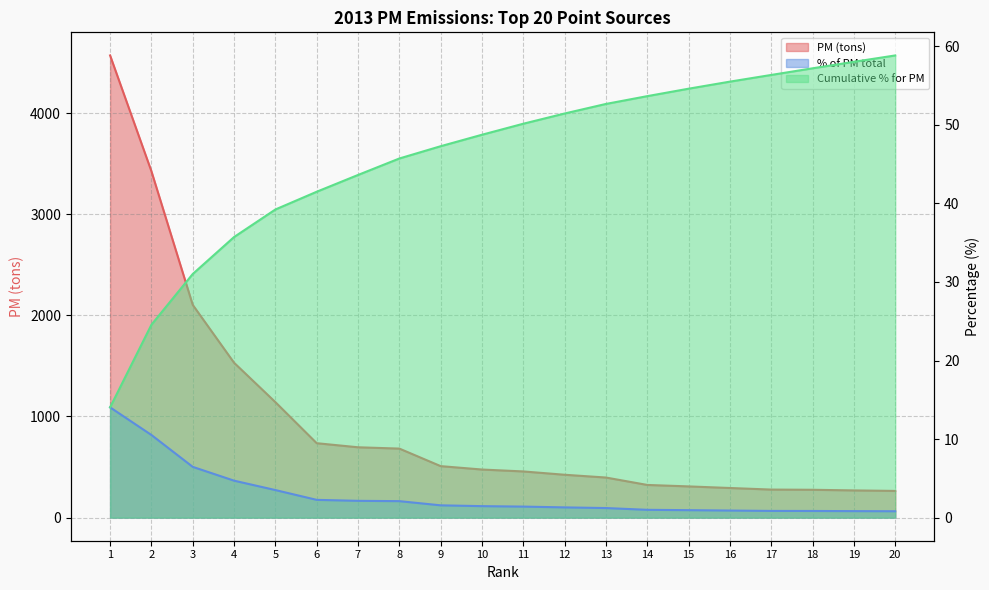

Does the chart display data point markers on the line(s)?

No